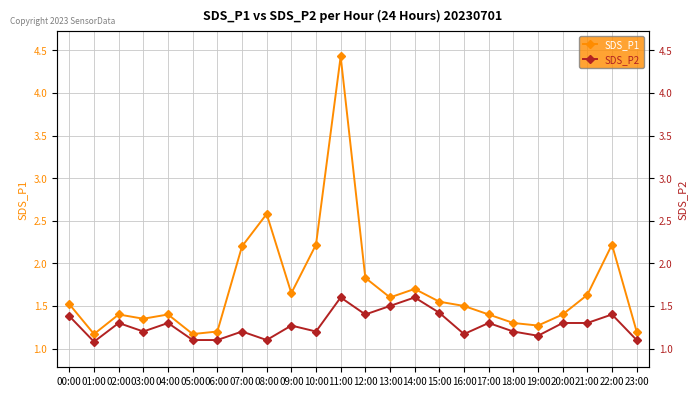

Reading left to right, what are all the values shown in this chart?

SDS_P1: 00:00=1.5	01:00=1.2	02:00=1.4	03:00=1.4	04:00=1.4	05:00=1.2	06:00=1.2	07:00=2.2	08:00=2.6	09:00=1.6	10:00=2.2	11:00=4.4	12:00=1.8	13:00=1.6	14:00=1.7	15:00=1.6	16:00=1.5	17:00=1.4	18:00=1.3	19:00=1.3	20:00=1.4	21:00=1.6	22:00=2.2	23:00=1.2
SDS_P2: 00:00=1.4	01:00=1.1	02:00=1.3	03:00=1.2	04:00=1.3	05:00=1.1	06:00=1.1	07:00=1.2	08:00=1.1	09:00=1.3	10:00=1.2	11:00=1.6	12:00=1.4	13:00=1.5	14:00=1.6	15:00=1.4	16:00=1.2	17:00=1.3	18:00=1.2	19:00=1.1	20:00=1.3	21:00=1.3	22:00=1.4	23:00=1.1